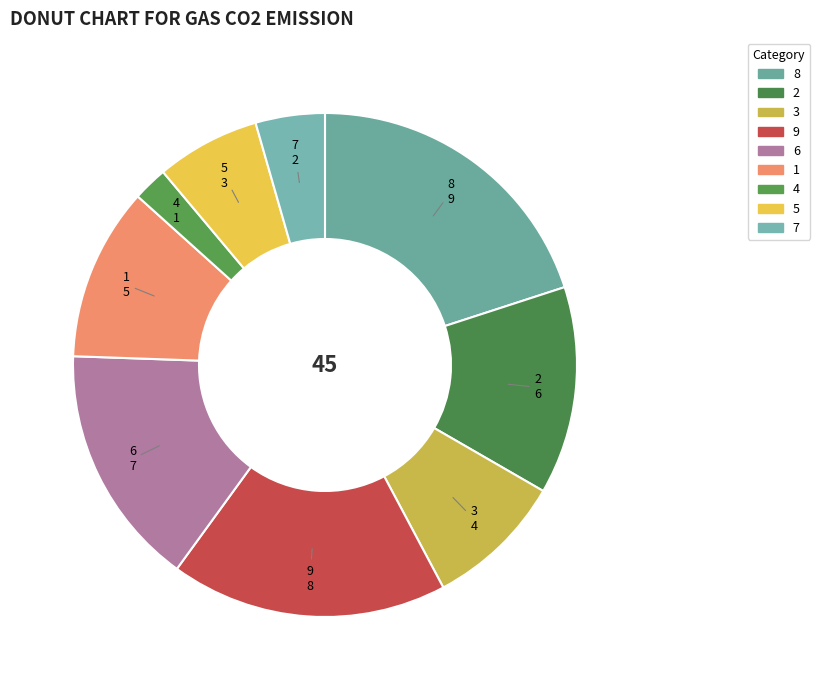

Is 1 the majority of the pie?

No